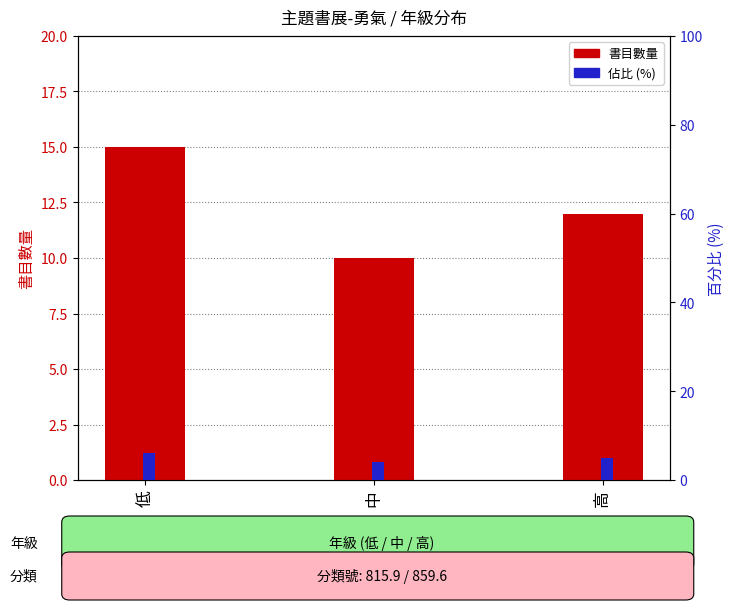

What is the difference between the 百分比 (%) values at 中 and 低?

2.0